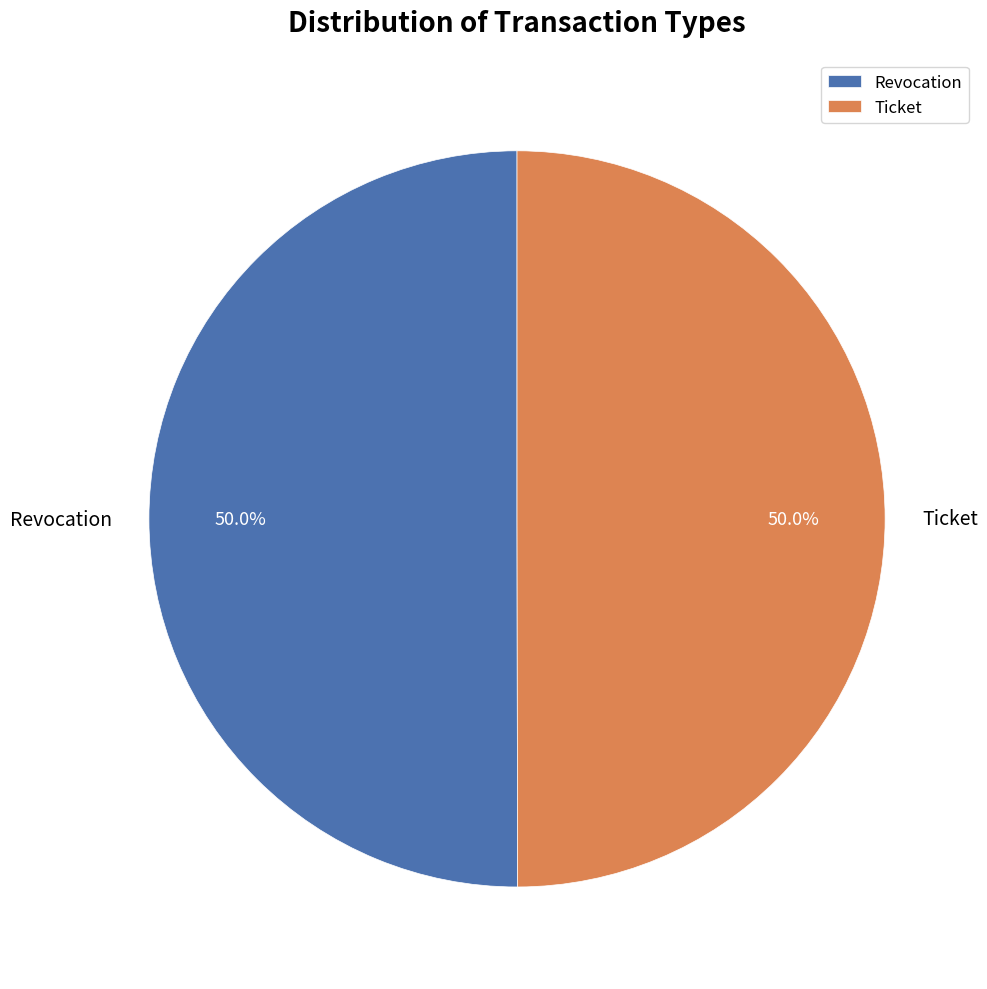

True or false: Revocation accounts for 50% of the total.

True